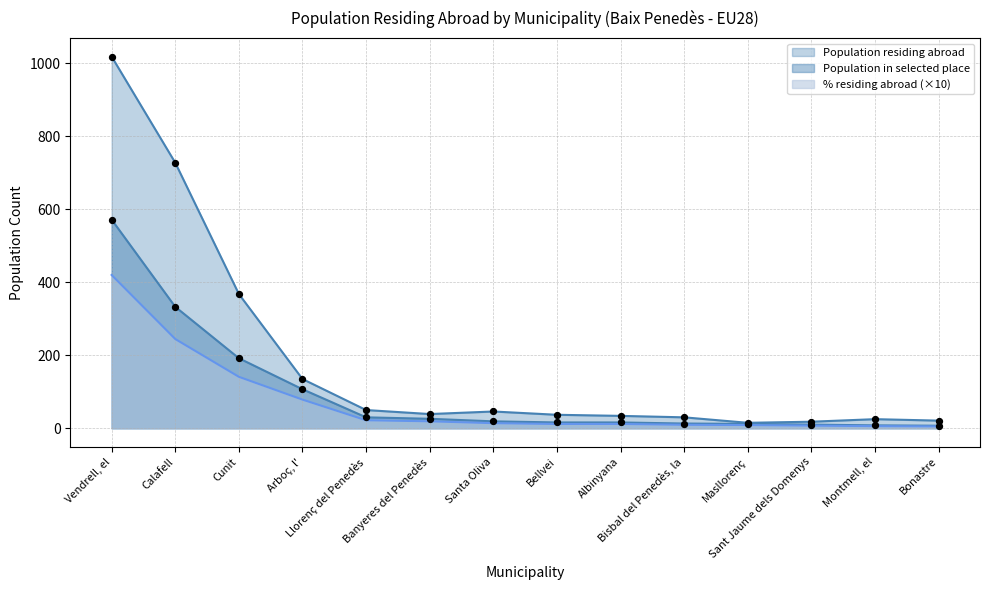

What is the total value across all series at Llorenç del Penedès?

102.0